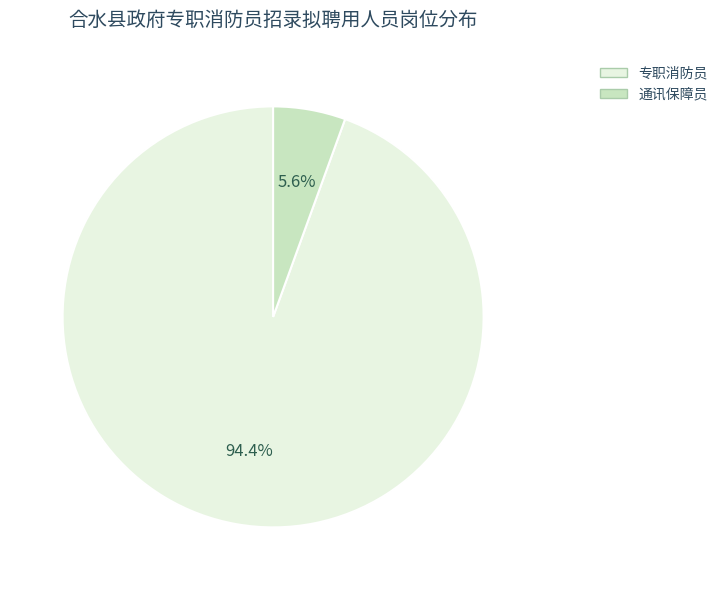

Between 通讯保障员 and 专职消防员, which is larger?

专职消防员